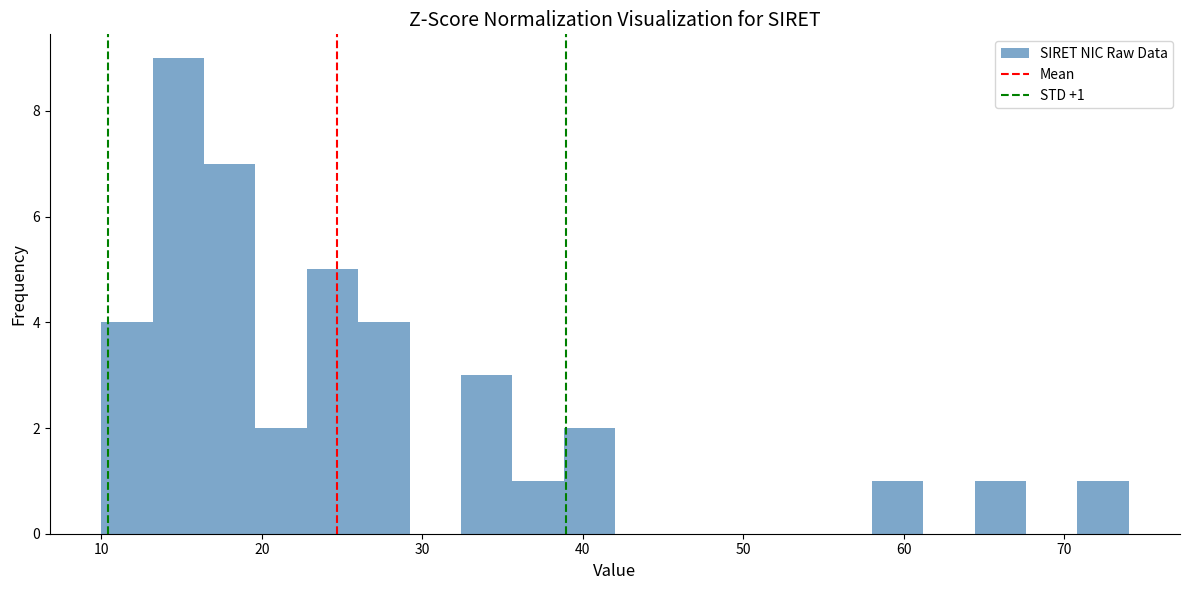

Read against the x-axis, roughly where is the centre of the tallest bar?

15